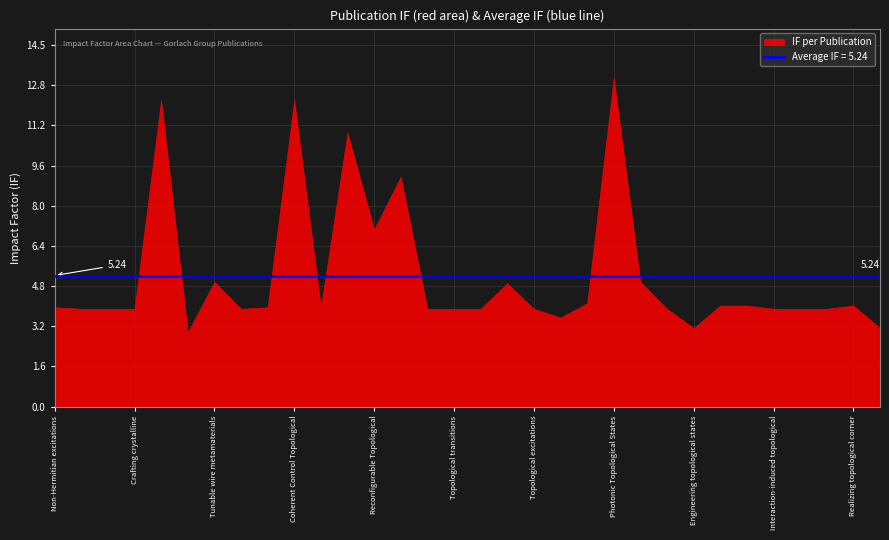

True or false: the data has more than 2 interior local peaks.

True